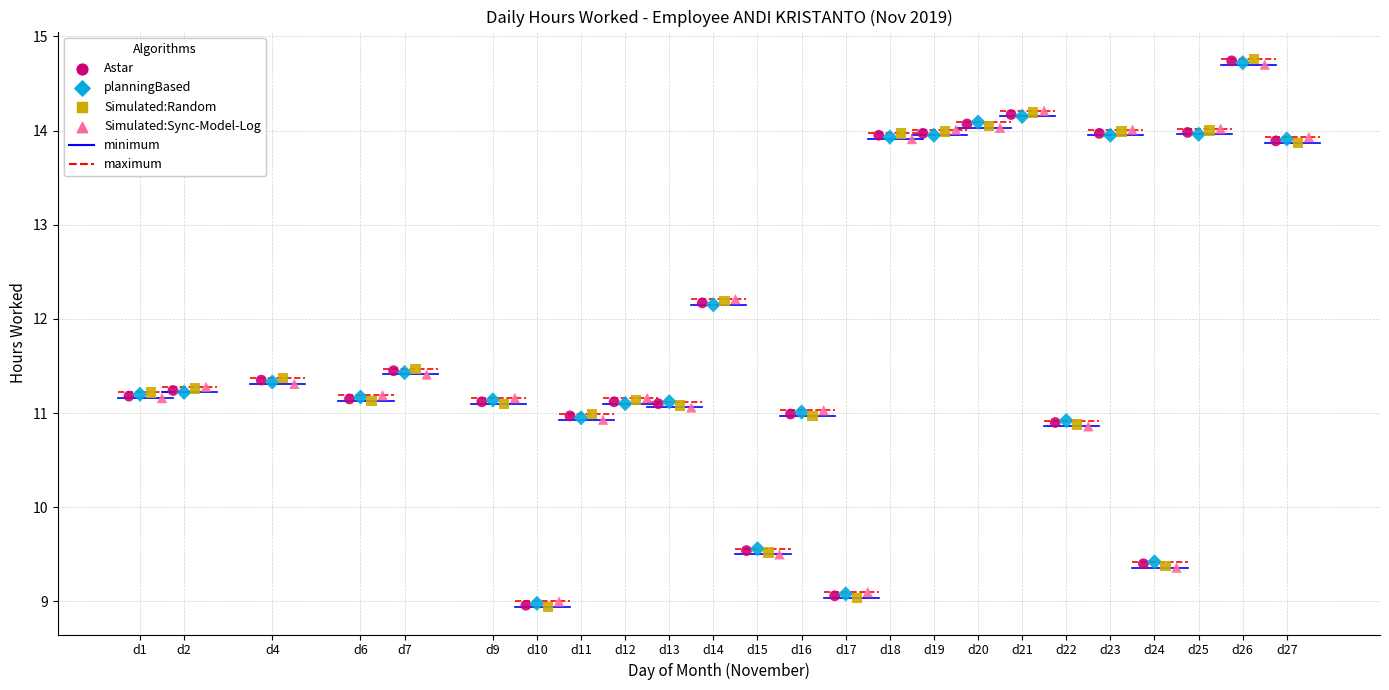

Which series has the widest spread of Y values?

Simulated:Random